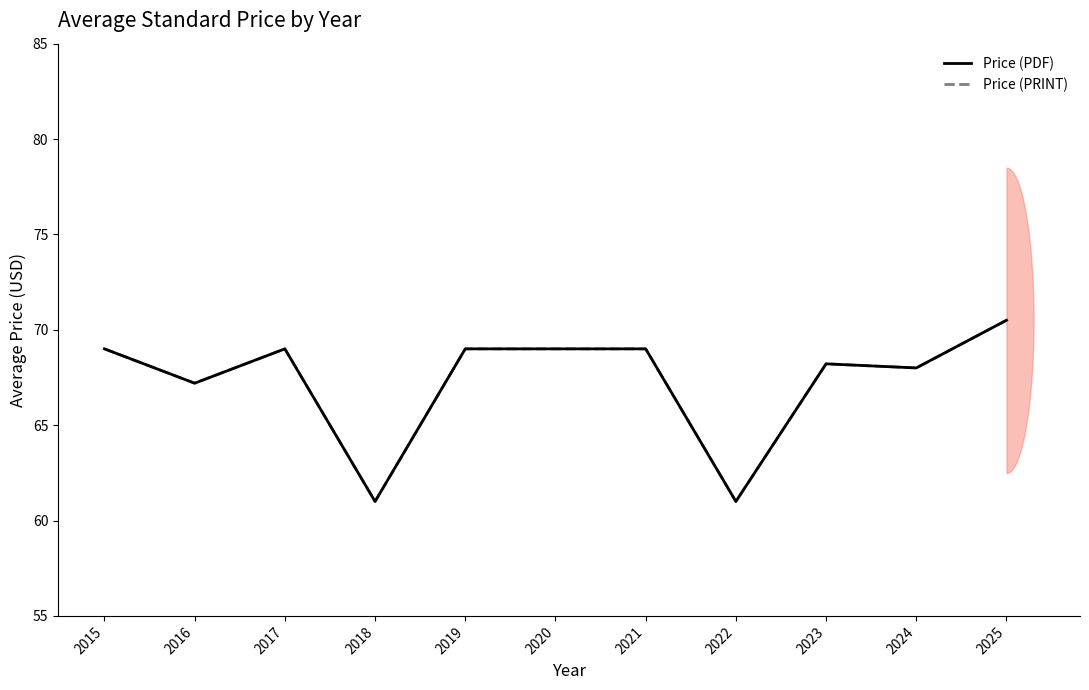

What is the difference between the Price (PRINT) values at 2018 and 2017?

8.0